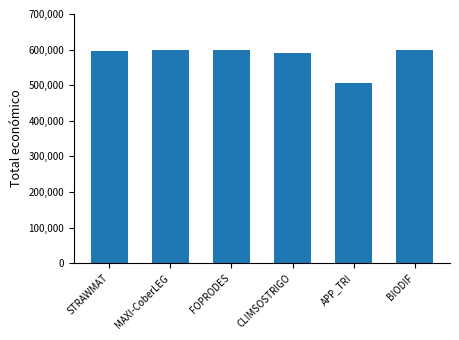

Is it true that the value at CLIMSOSTRIGO is 590712?

True